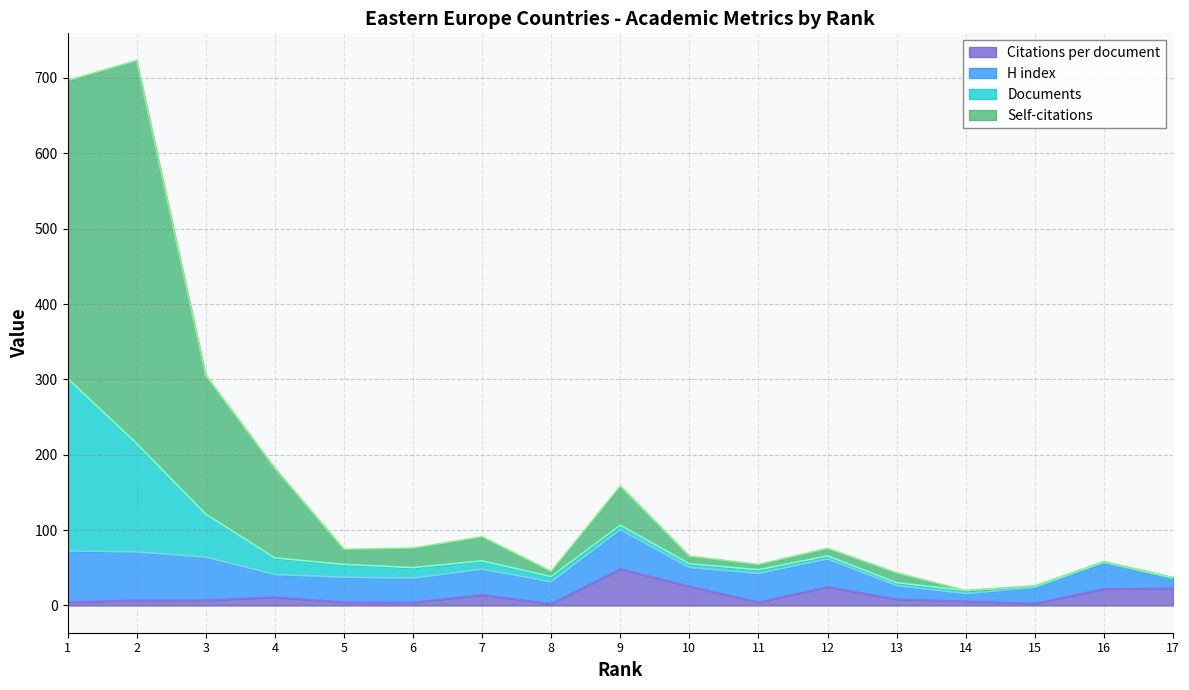

What is the highest value of the Citations per document series?

48.5